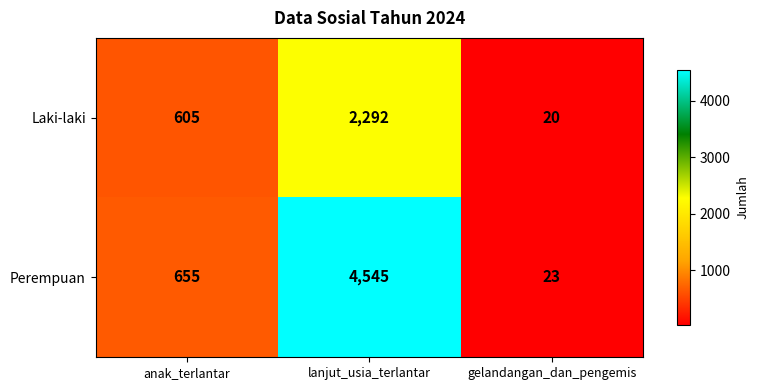

At which category is the sum across all series the highest?

lanjut_usia_terlantar